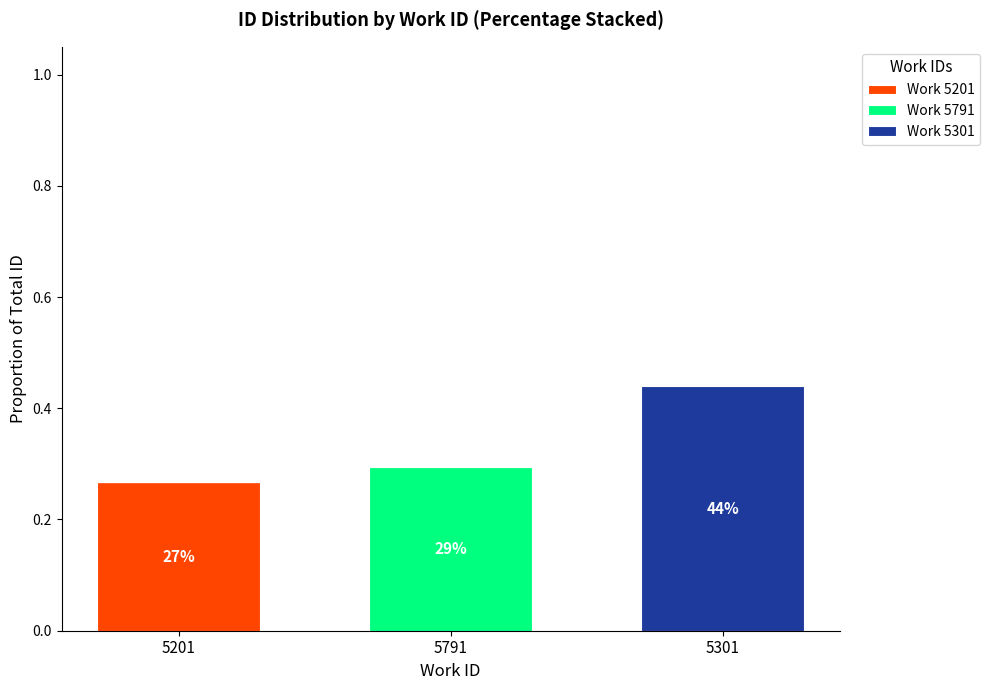

Does the chart contain stacked bars?

Yes